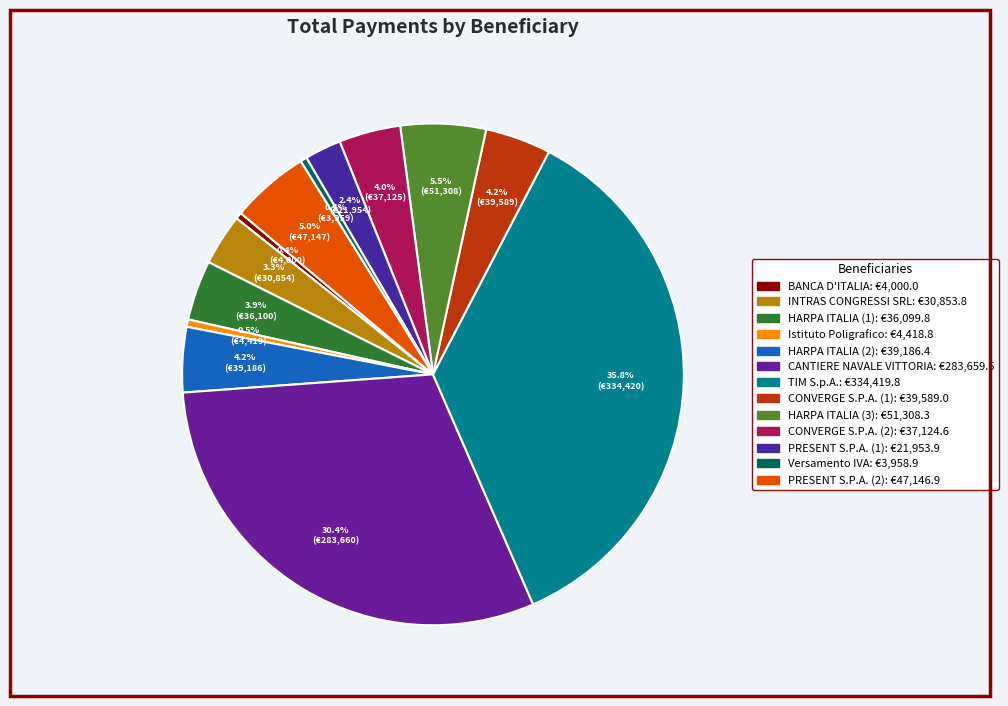

How much of the chart is everything except HARPA ITALIA (2)?

95.8%